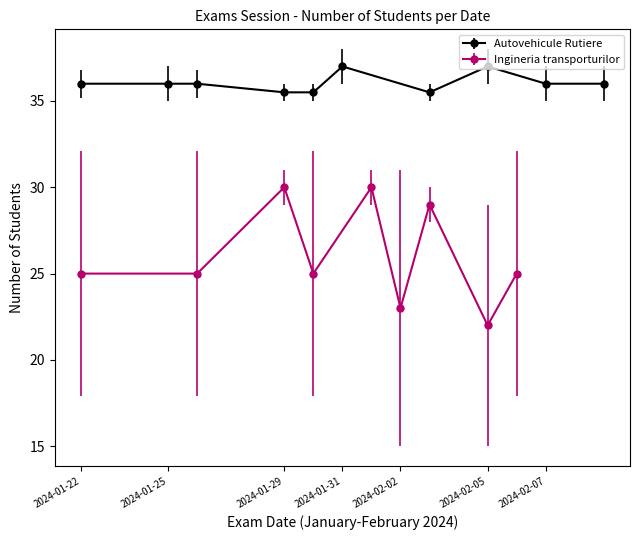

Which category has the highest value in the Ingineria transporturilor series?

2024-01-30